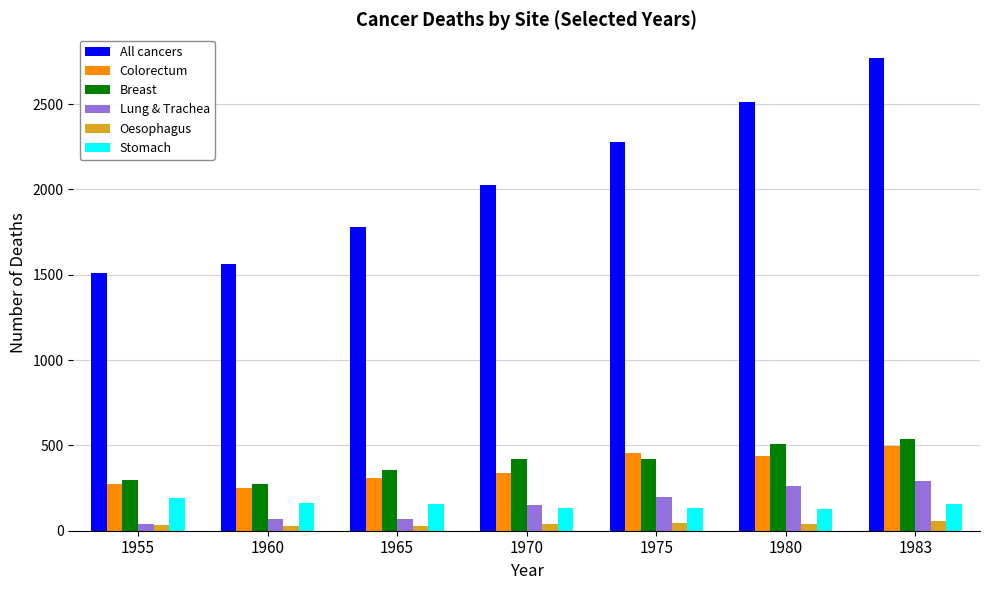

What is the approximate value of Lung & Trachea at 1965, to the nearest 10?

70